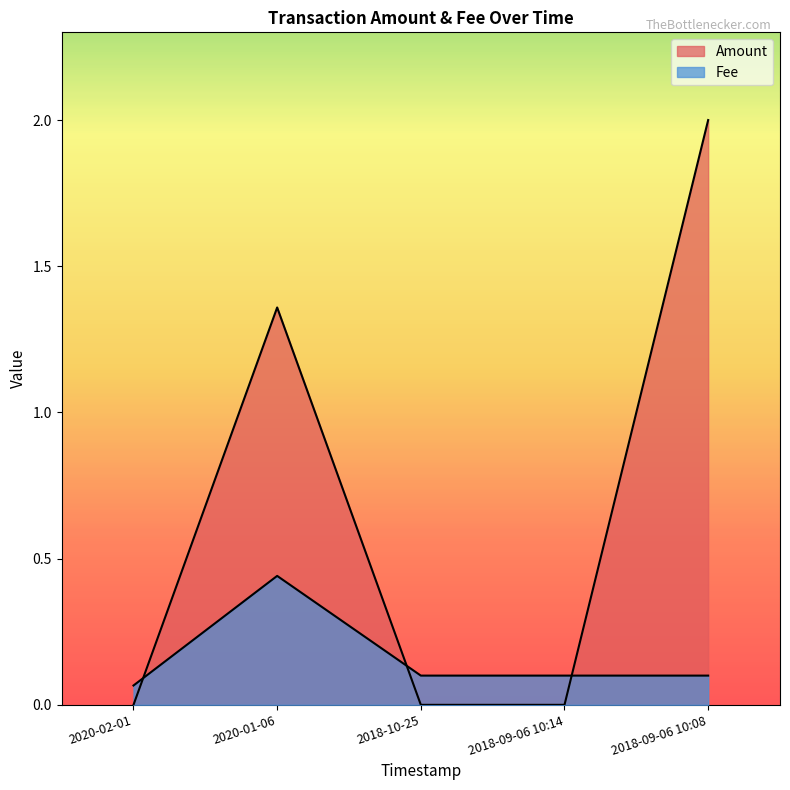

How many lines are shown in the chart?

2